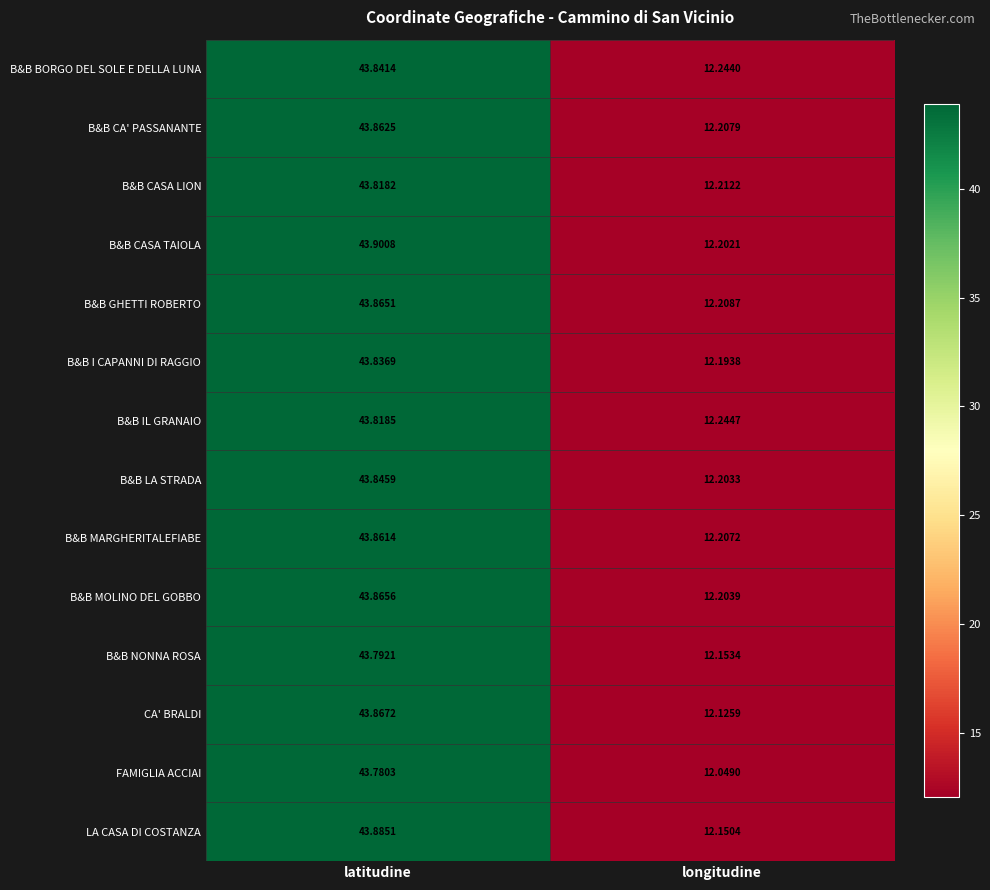

Between latitudine and longitudine, which series saw the biggest shift?

CA' BRALDI